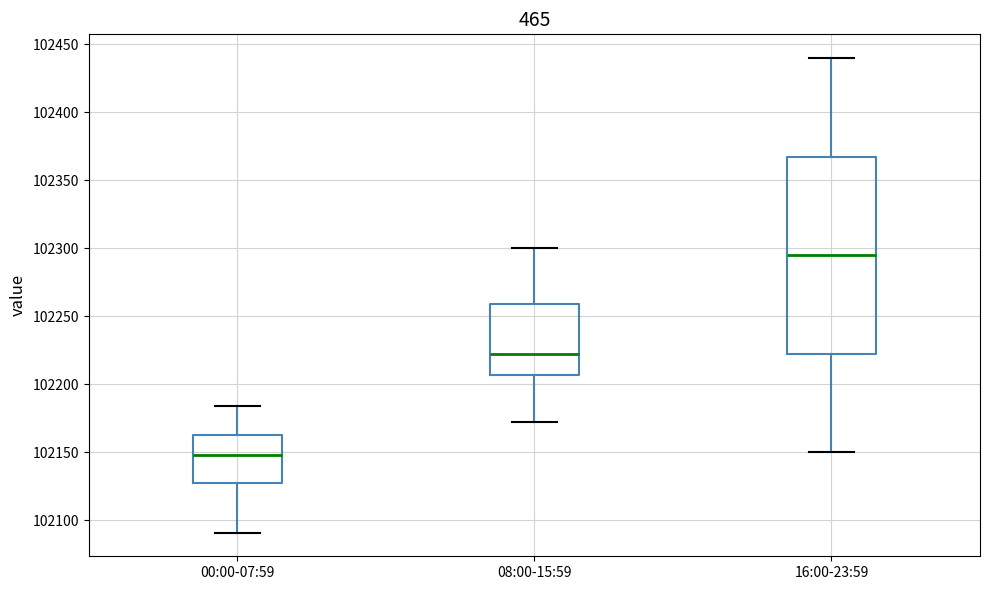

Where does the upper whisker of the box for 00:00-07:59 end on the y-axis? The values are not printed on the chart, so give them approximately, as read against the axis.

102185